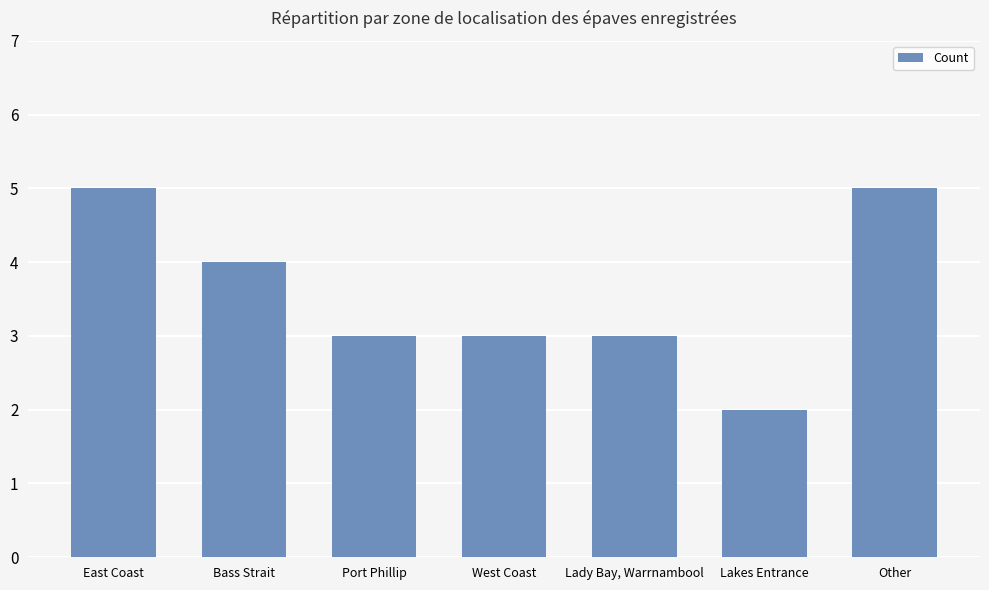

True or false: the data shows 5 at East Coast.

True